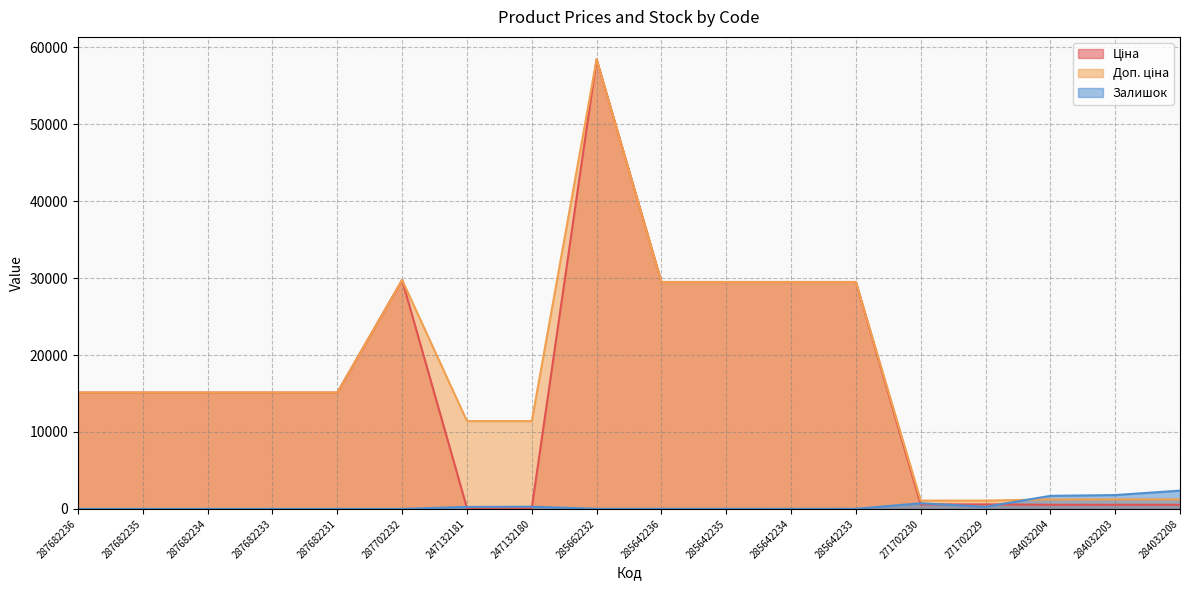

What is the difference between the maximum and minimum values in the Доп. ціна series?

57344.9